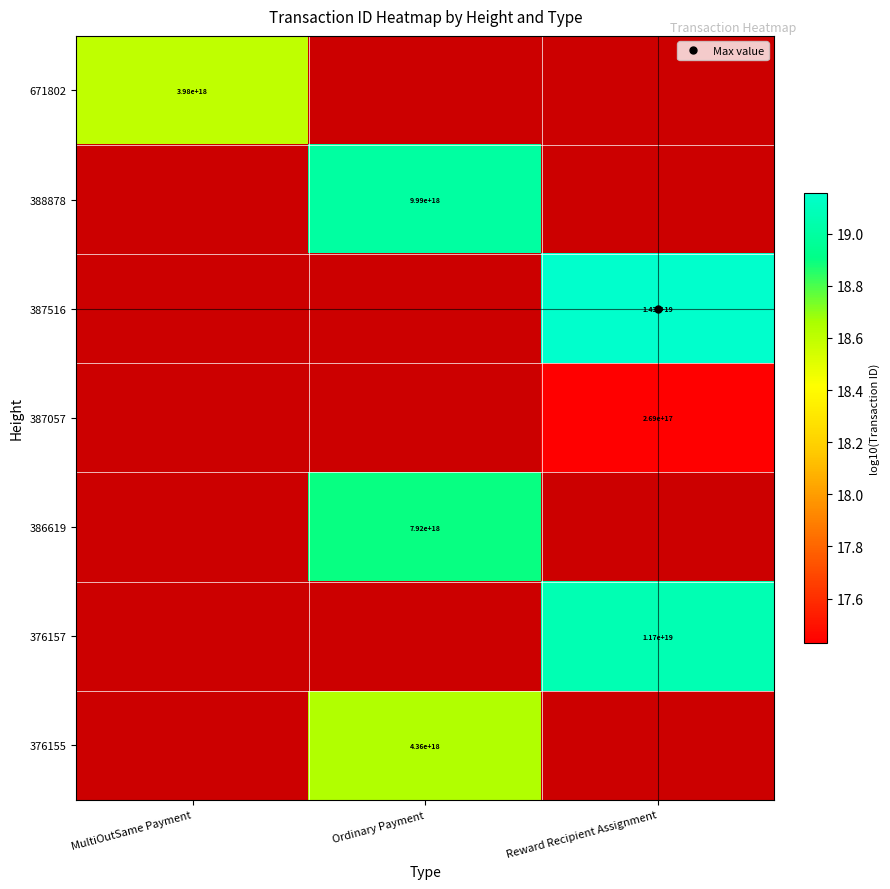

At which label does 388878 first exceed 18?

Ordinary Payment